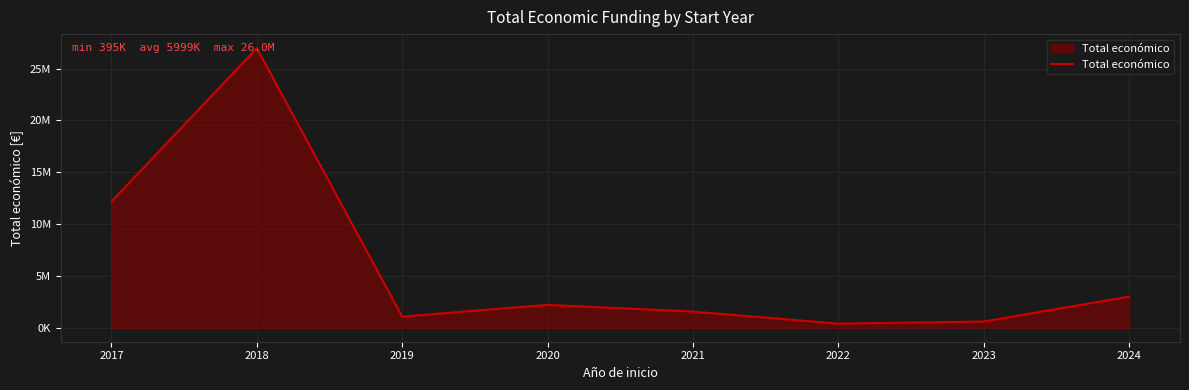

List the labels in order of value, smallest first.

2022, 2023, 2019, 2021, 2020, 2024, 2017, 2018